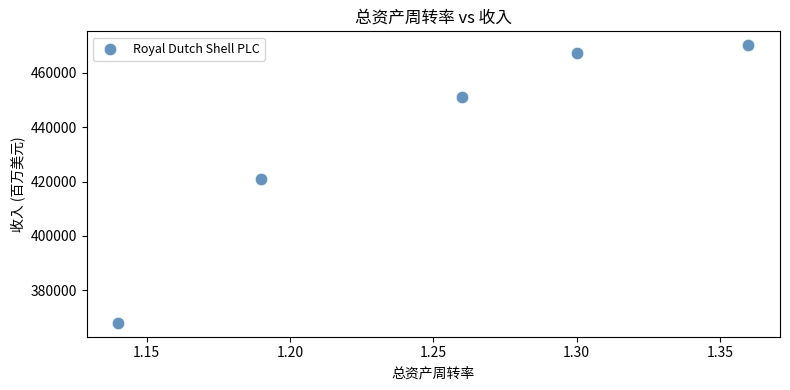

What Y value in the scatter plot is closest to 419113?

421105